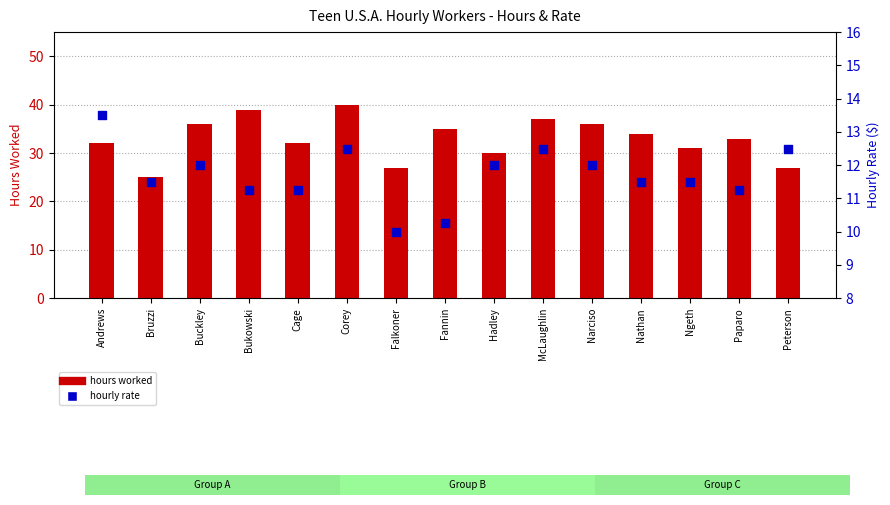

Which series contains the lowest Y value?

hourly rate